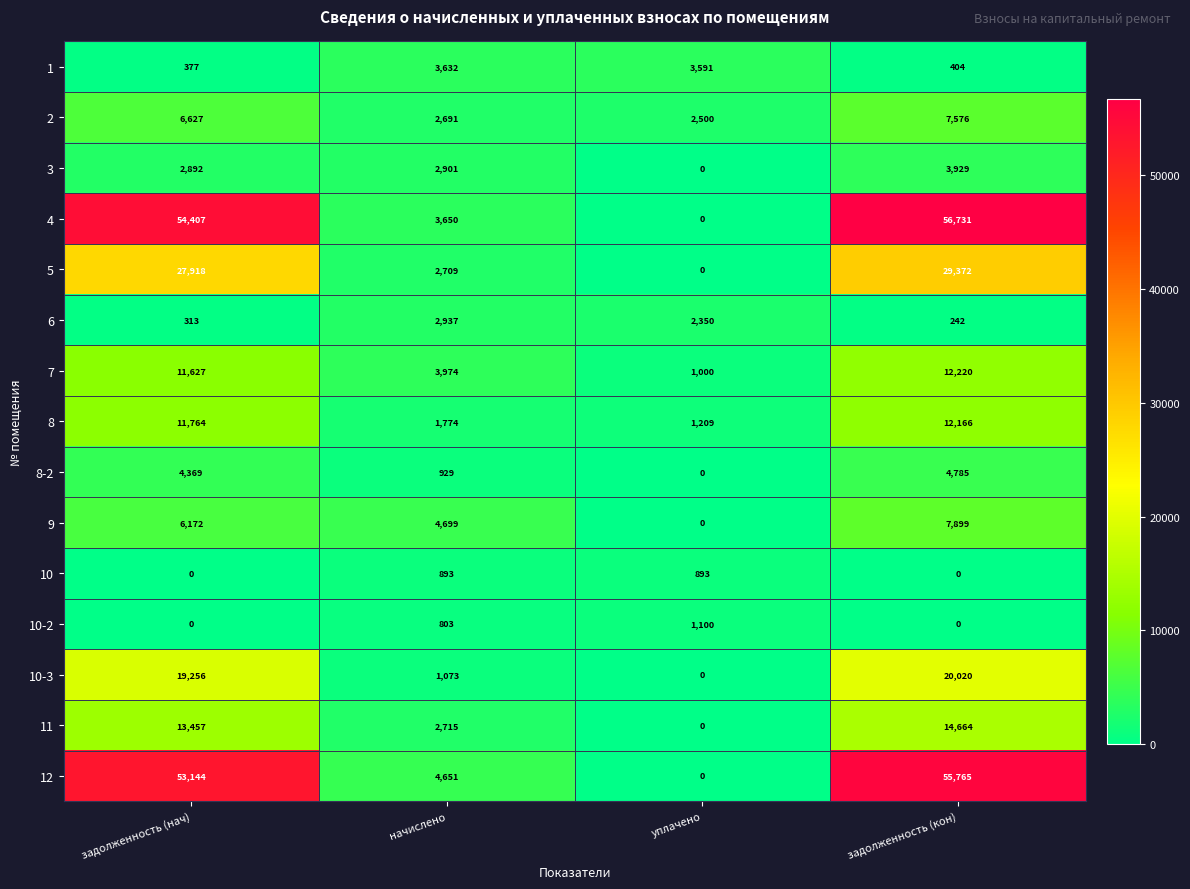

What is the total value across all series at задолженность (нач)?

212323